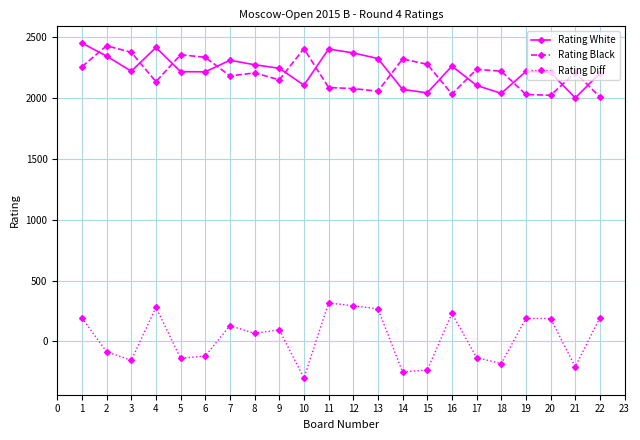

What is the total value across all series at 12?

4740